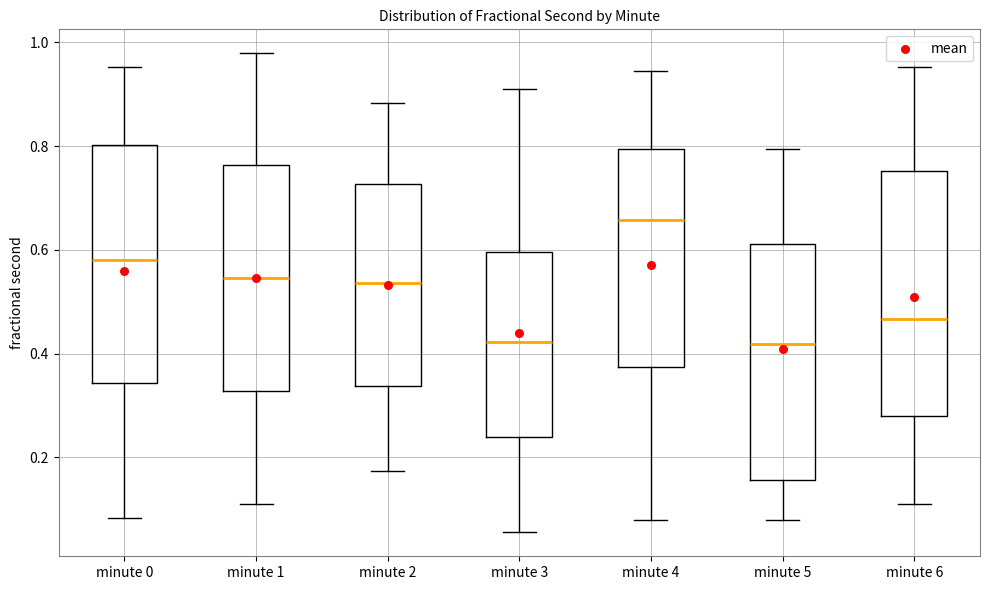

Where is the upper edge of the box for minute 0 on the y-axis? The values are not printed on the chart, so give them approximately, as read against the axis.

0.80